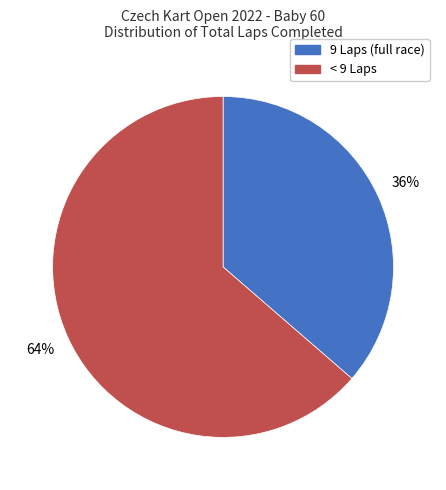

To the nearest percent, what is the average slice percentage?

50%